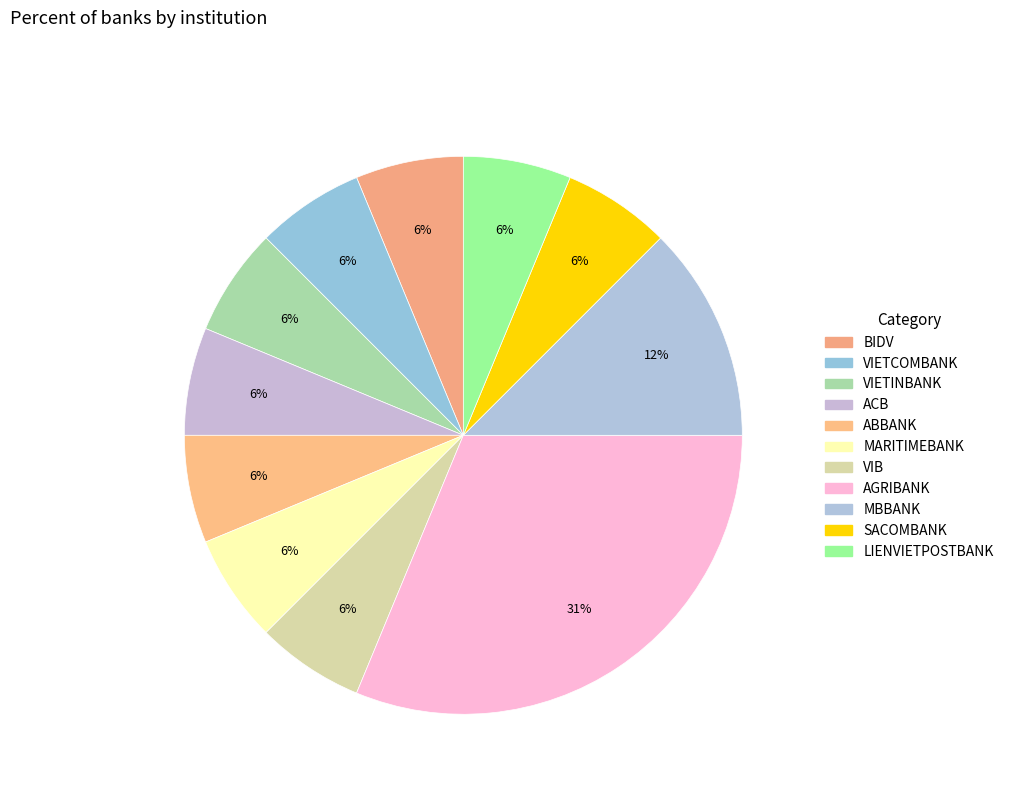

Is there a majority slice in this chart?

No